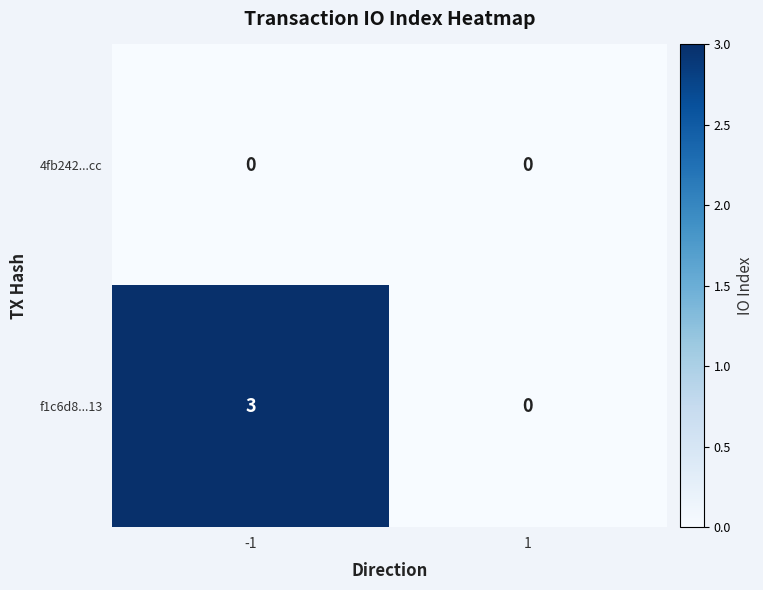

How many positive values does the f1c6d8...13 series have?

1